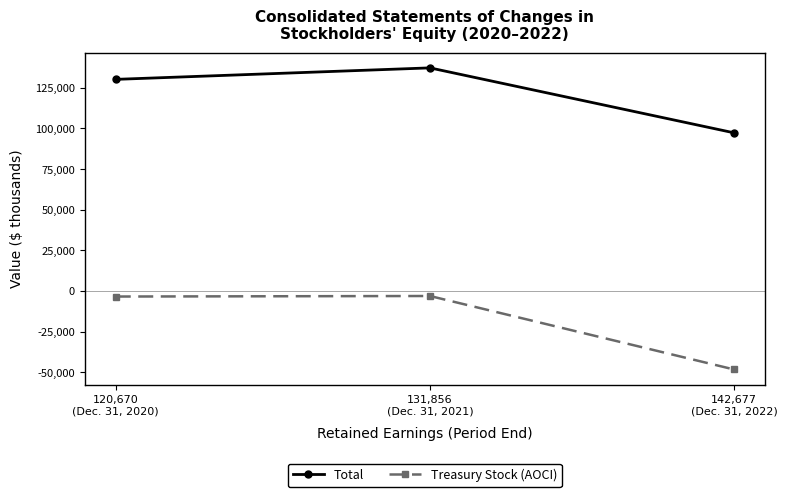

Between 131,856
(Dec. 31, 2021) and 142,677
(Dec. 31, 2022), which series saw the biggest shift?

Treasury Stock (AOCI)